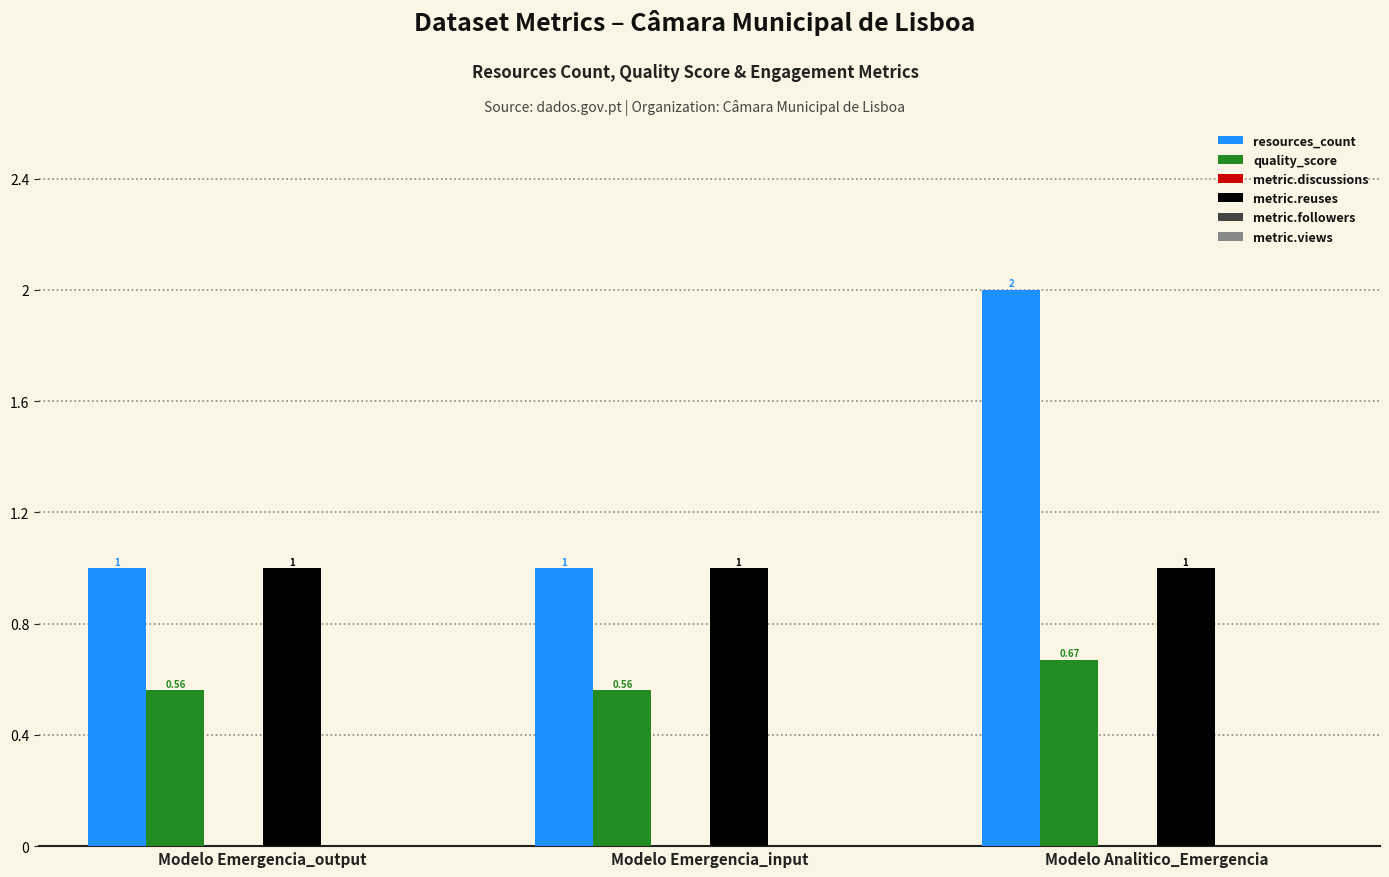

Which series has the widest spread of values?

resources_count